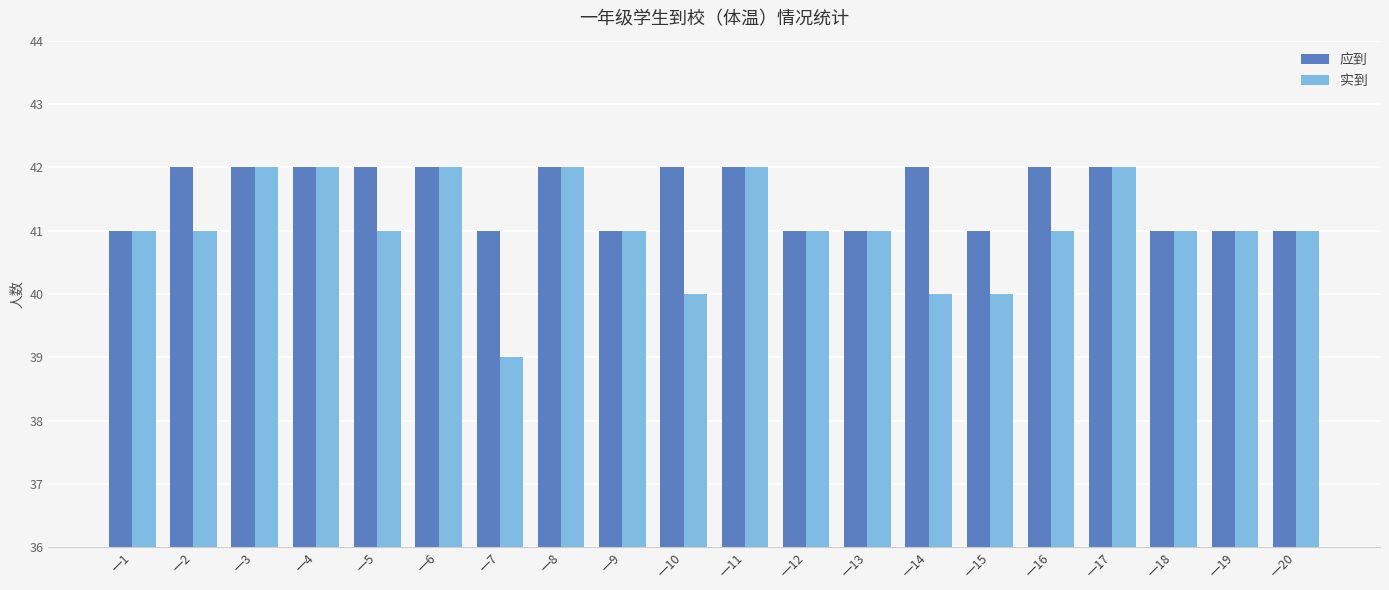

What are all the series names shown in the legend?

应到, 实到